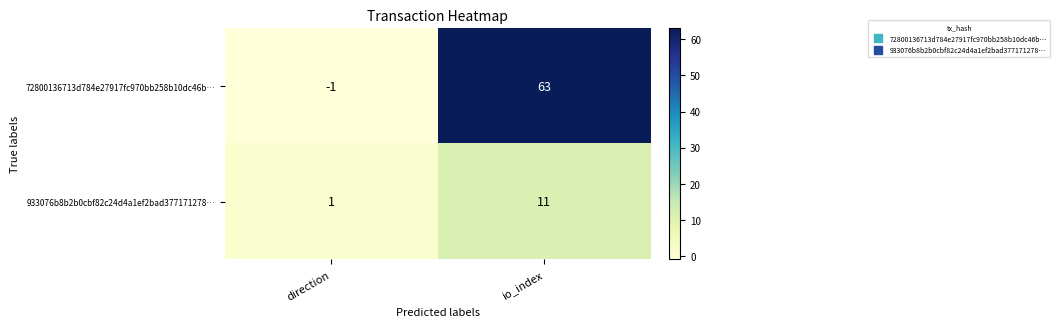

Reading left to right, list all the values displayed in this chart.

72800136713d784e27917fc970bb258b10dc46b…: -1	63
933076b8b2b0cbf82c24d4a1ef2bad377171278…: 1	11